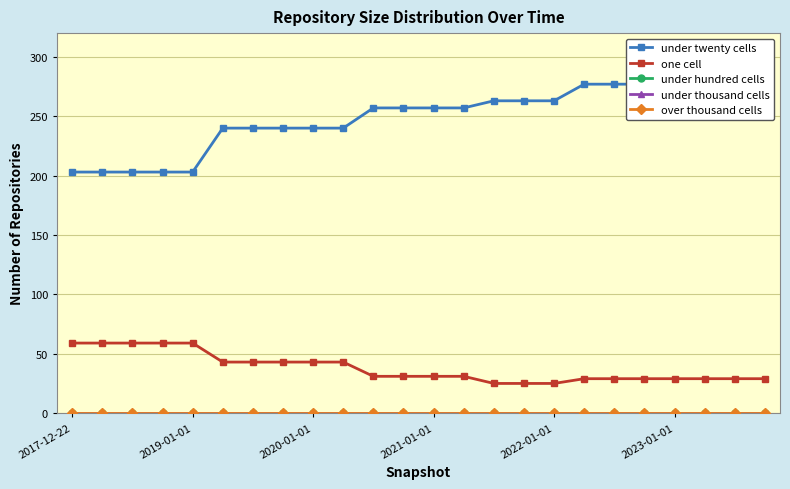

Is the value of over thousand cells at 11 greater than the value of under thousand cells at 8?

No